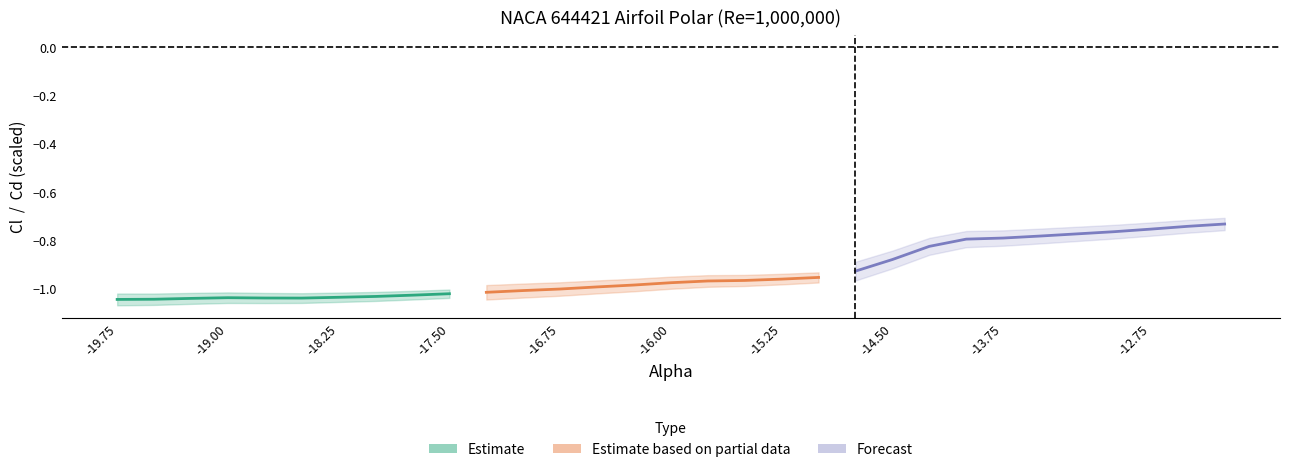

What is the smallest value displayed?

-1.0